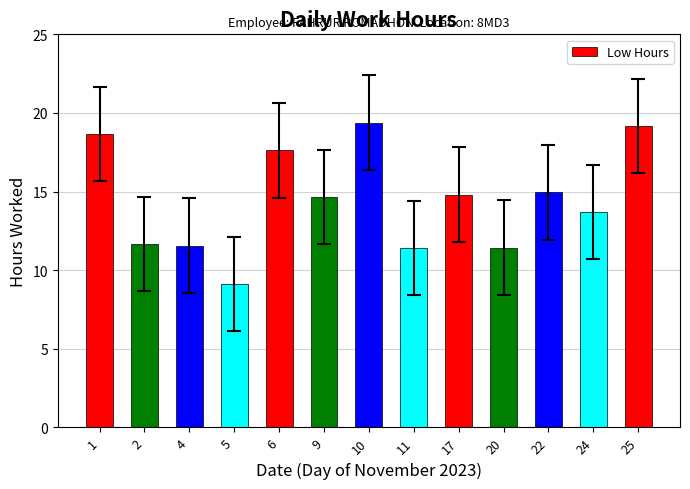

What is the average value?

14.5